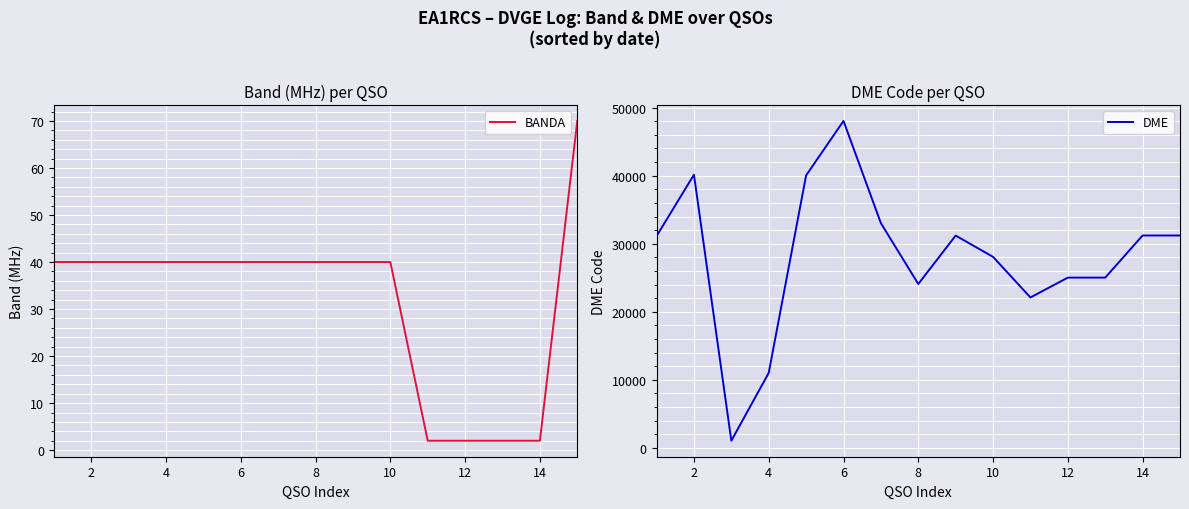

Which series has the largest total across all categories?

DME